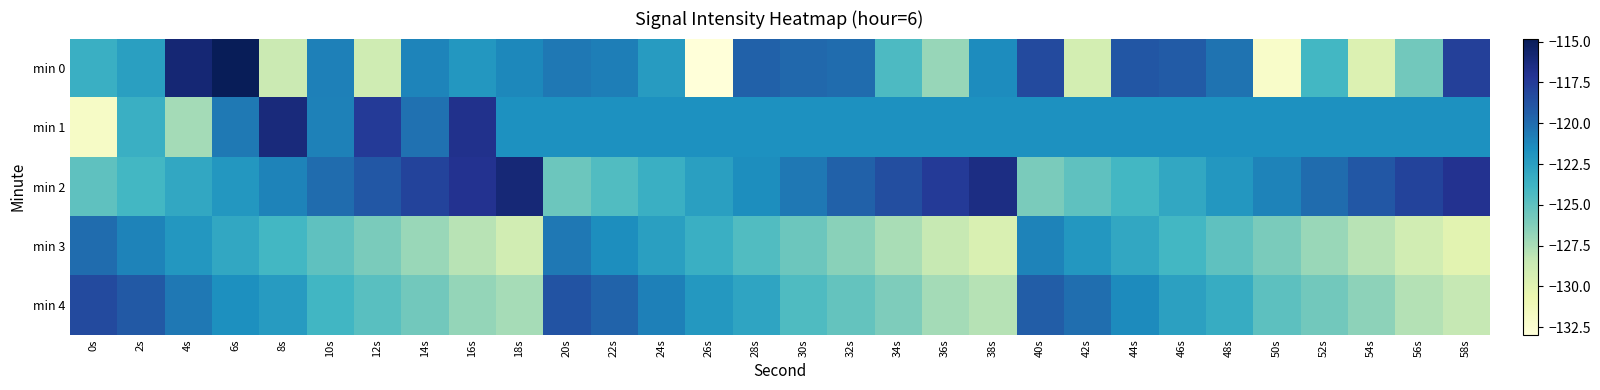

List the series in order of their overall mean, lowest first.

min 3, min 4, min 0, min 1, min 2